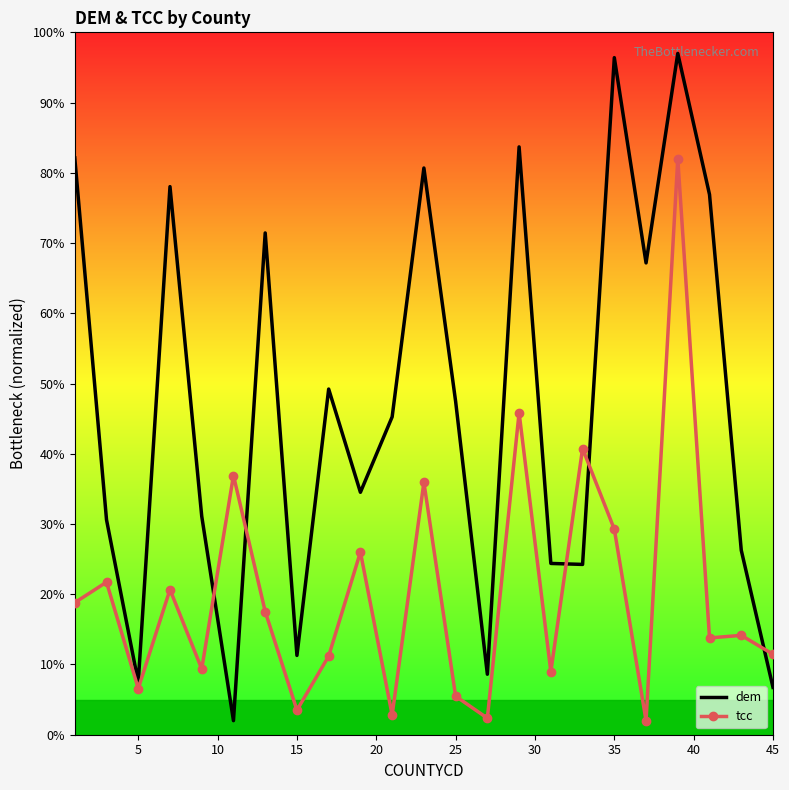

Which series has the widest spread of values?

dem